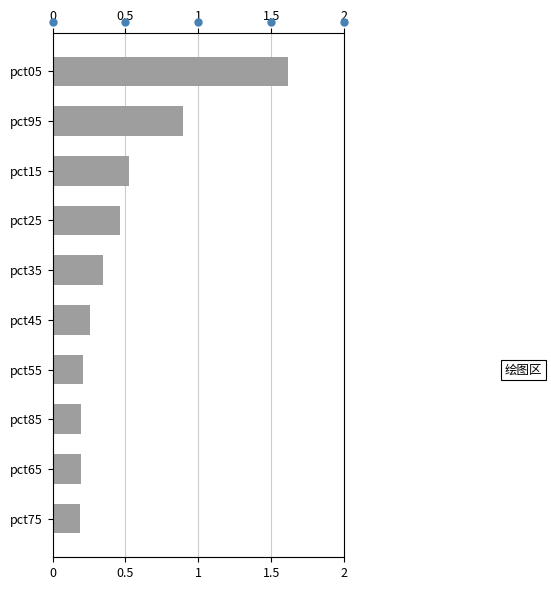

How many bars are there in total?

10